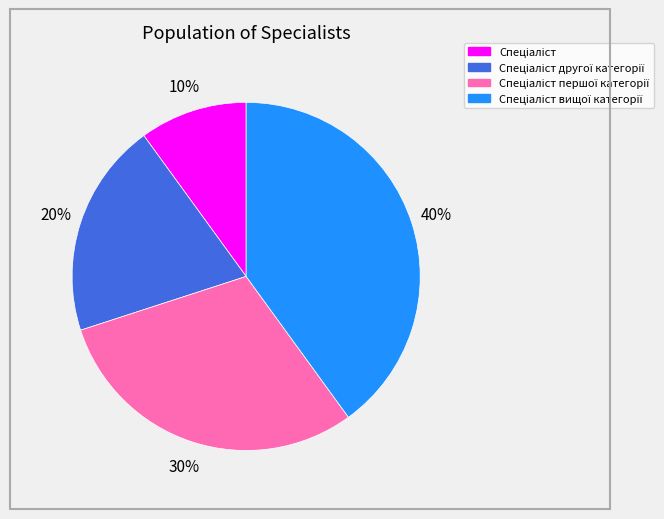

Is there a majority slice in this chart?

No